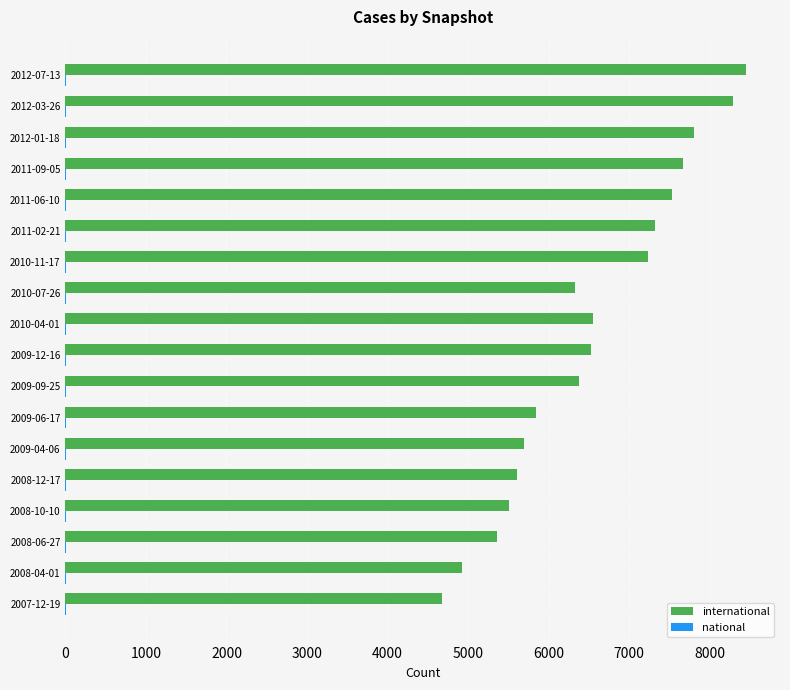

What is the maximum value shown in the chart?

8453